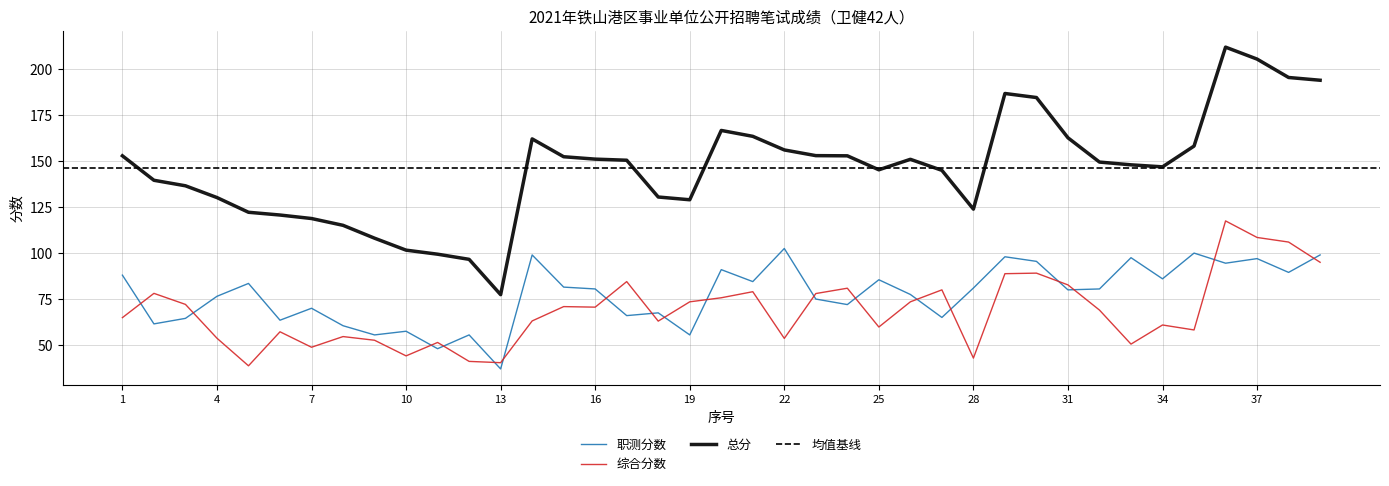

What is the highest value of the 综合分数 series?

117.5